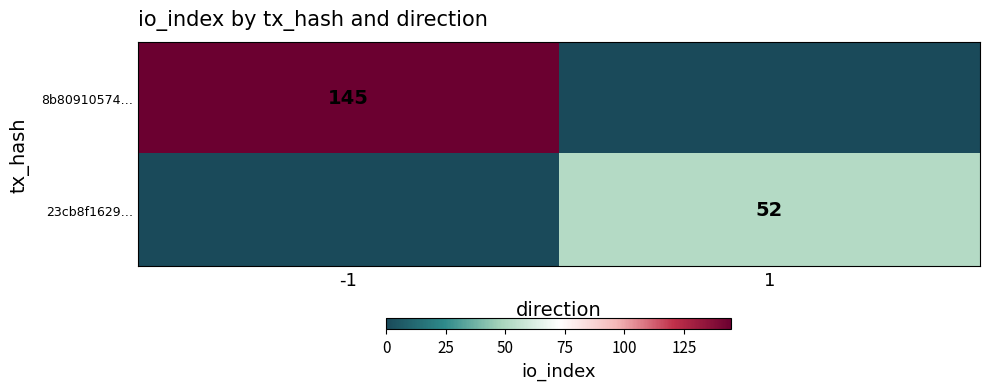

Is the value of 8b80910574… at -1 greater than the value of 23cb8f1629… at 1?

Yes